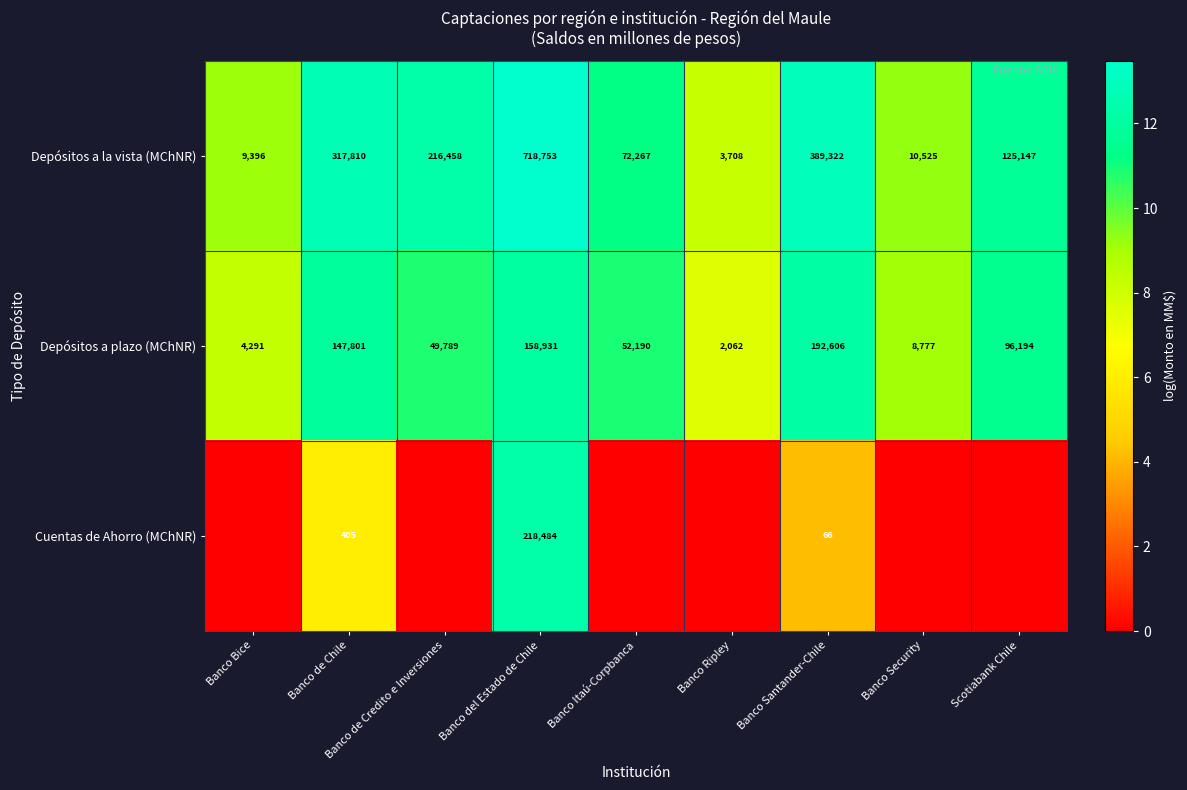

What is the total value across all series at Banco Security?

18.3